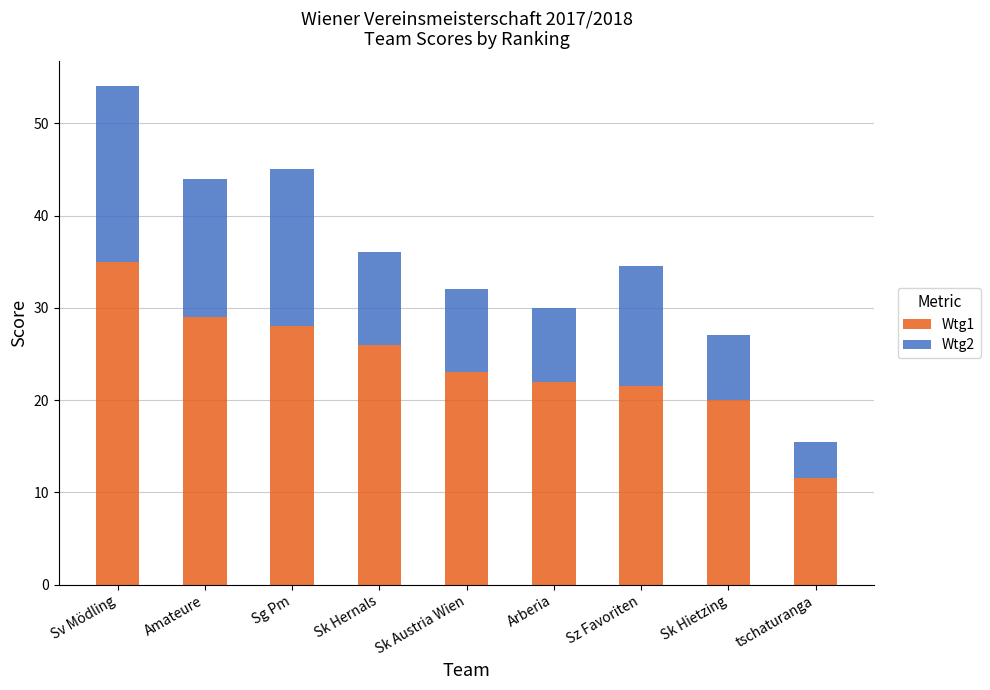

Reading left to right, what are the values for Wtg1?

35.0	29.0	28.0	26.0	23.0	22.0	21.5	20.0	11.5